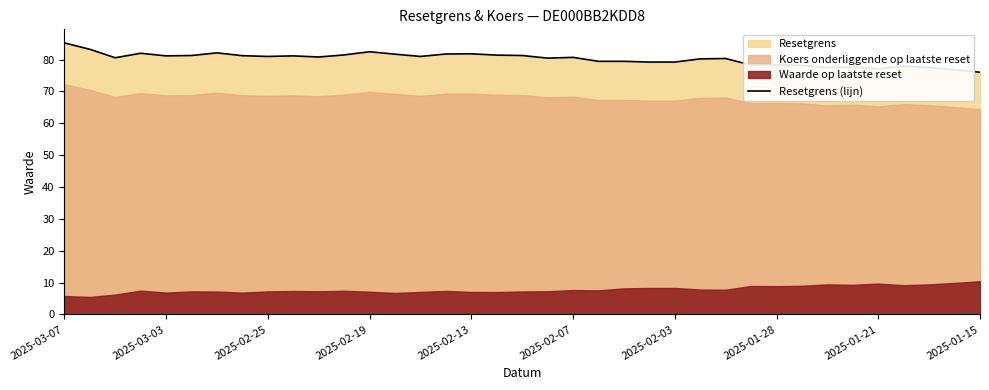

True or false: the data shows 137.6 at 10.

False